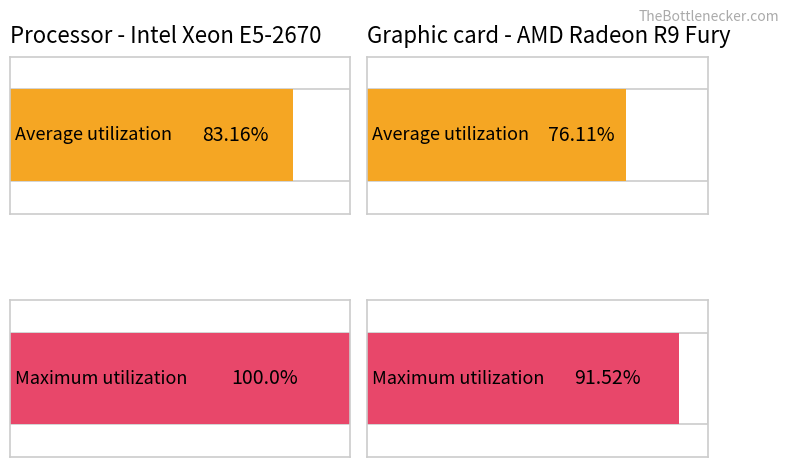

Does the chart contain stacked bars?

No